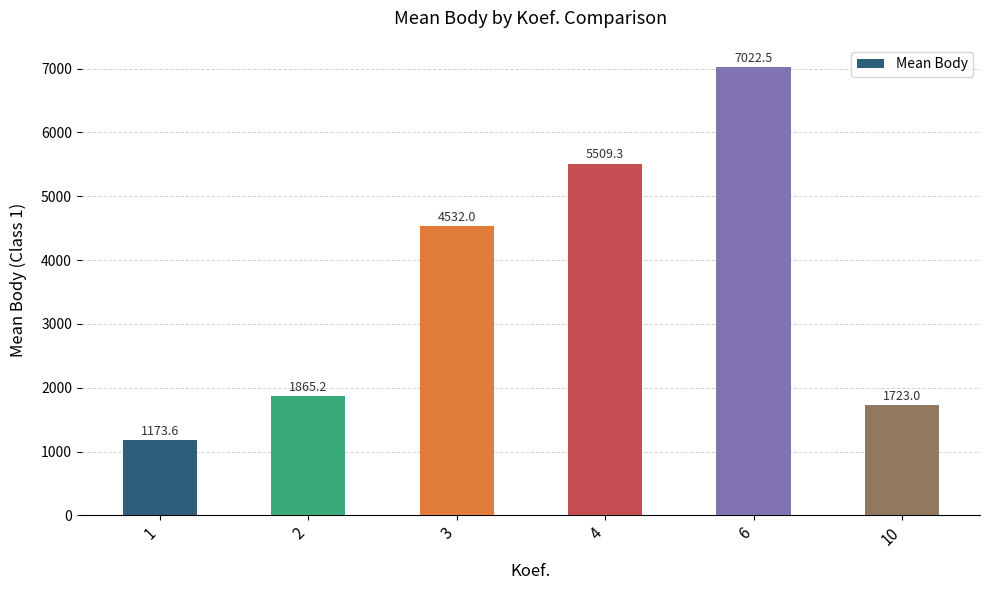

Rank the categories by value from highest to lowest.

6, 4, 3, 2, 10, 1